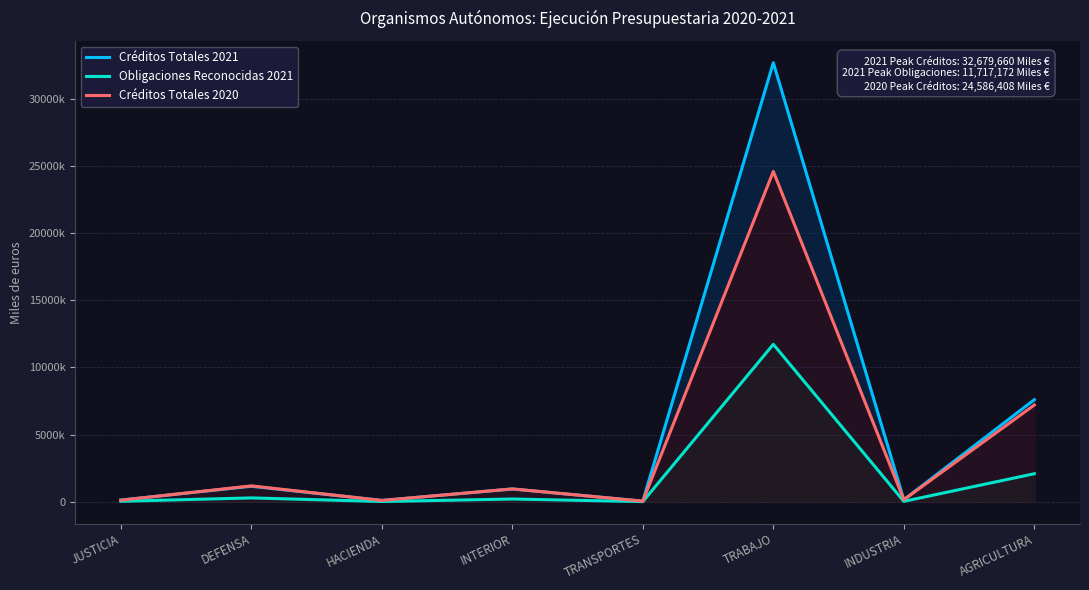

The Obligaciones Reconocidas 2021 series shows 202160 at INTERIOR. True or false?

True